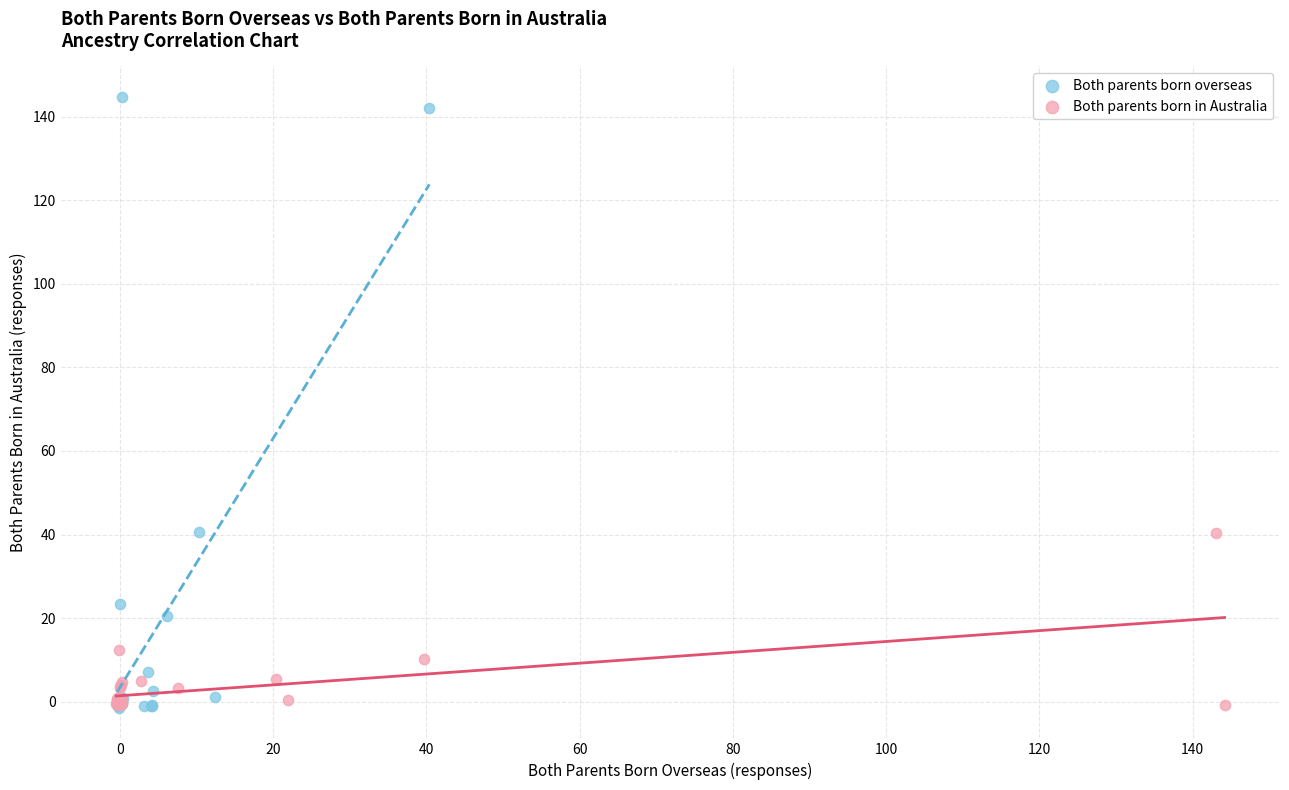

Which series reaches the maximum Y coordinate?

Both parents born overseas